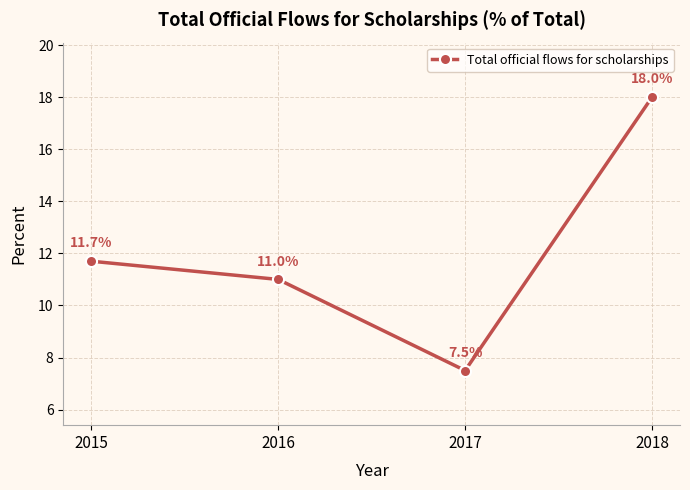

What is the change in value from 2016 to 2018?

+7.0